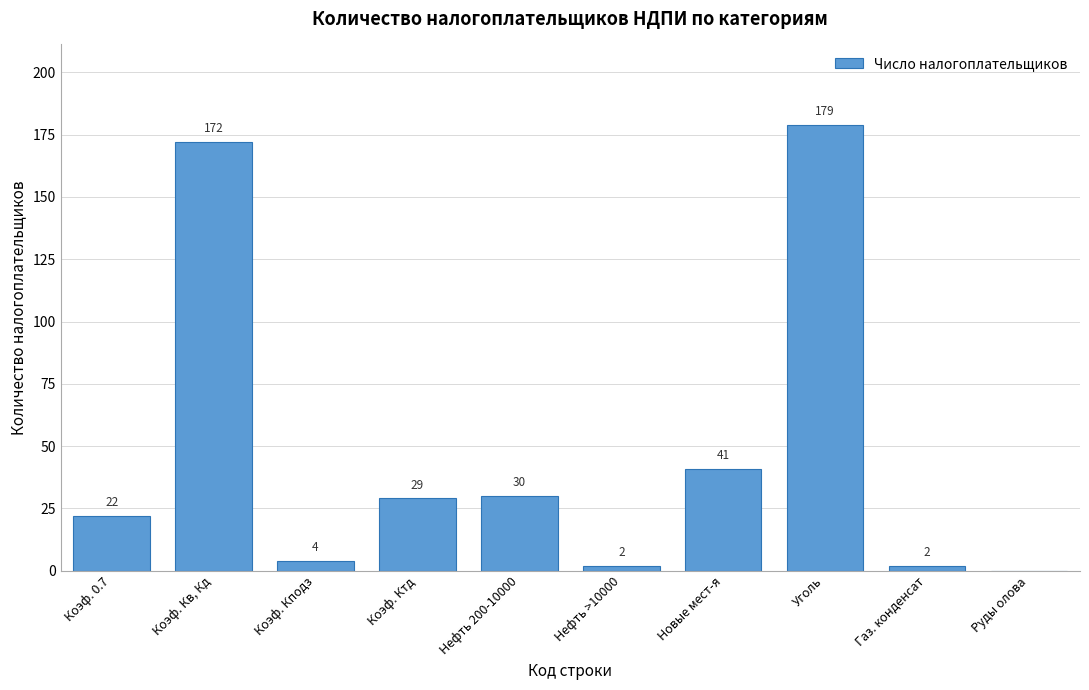

Reading left to right, transcribe all the data shown in this chart.

Коэф. 0.7=22	Коэф. Кв, Кд=172	Коэф. Кподз=4	Коэф. Ктд=29	Нефть 200-10000=30	Нефть >10000=2	Новые мест-я=41	Уголь=179	Газ. конденсат=2	Руды олова=0